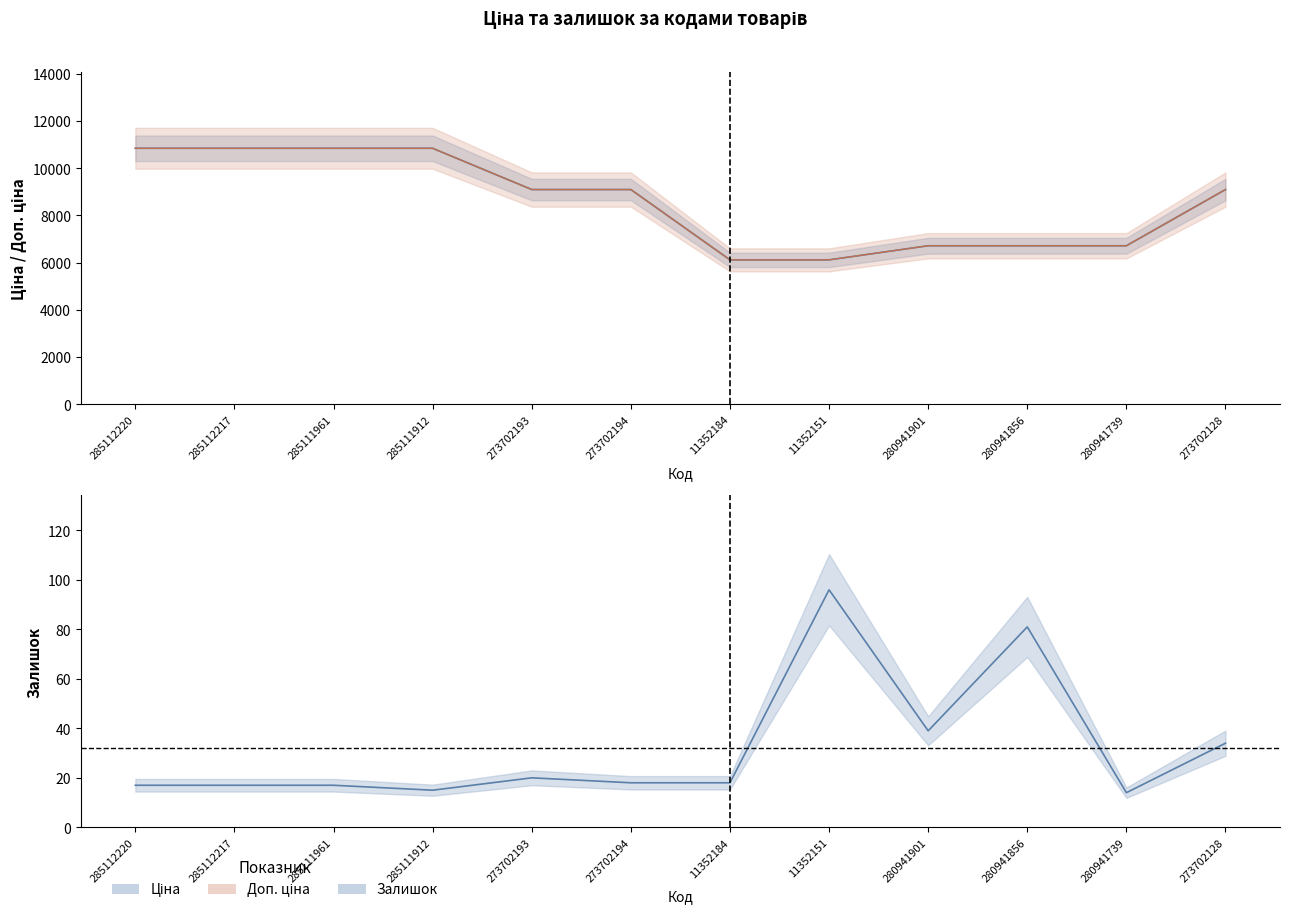

True or false: Залишок and Ціна intersect in this chart.

False